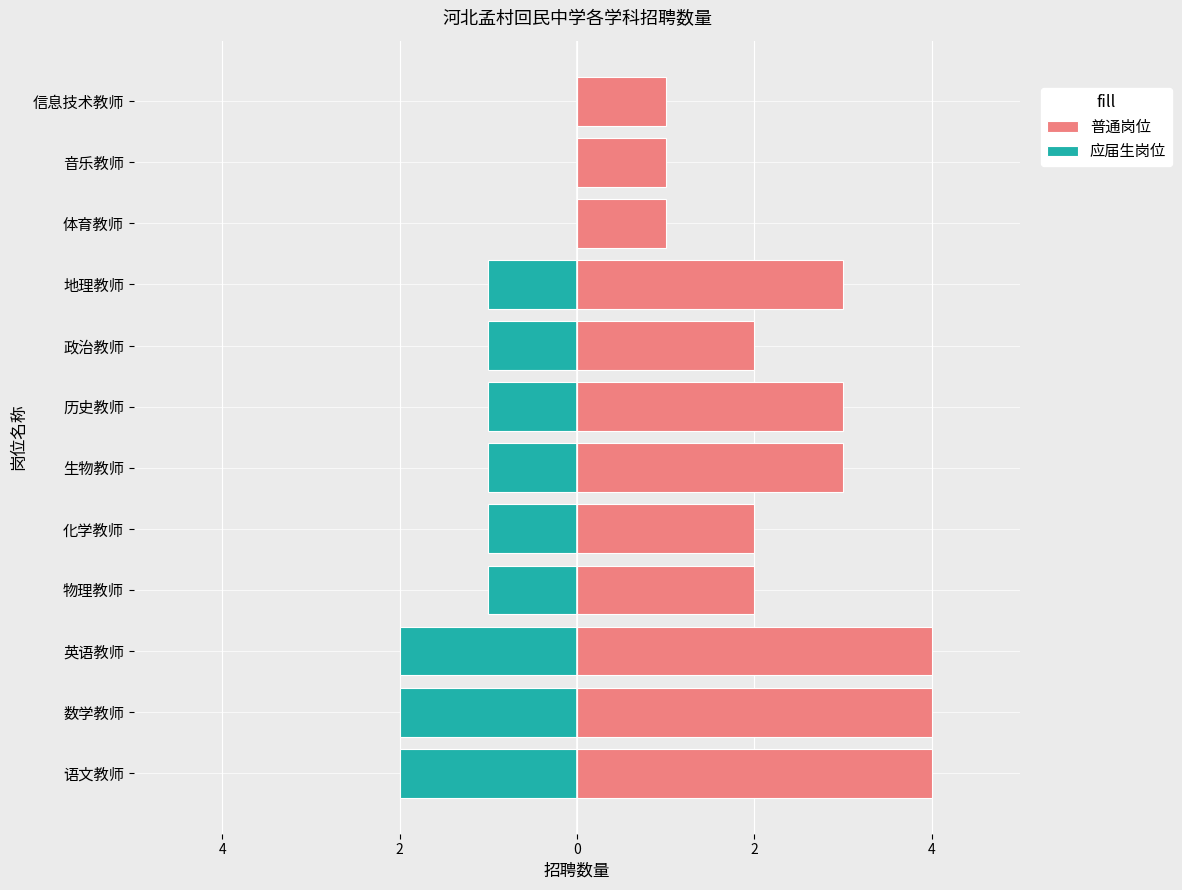

What is the difference between the maximum and minimum values in the 普通岗位 series?

3